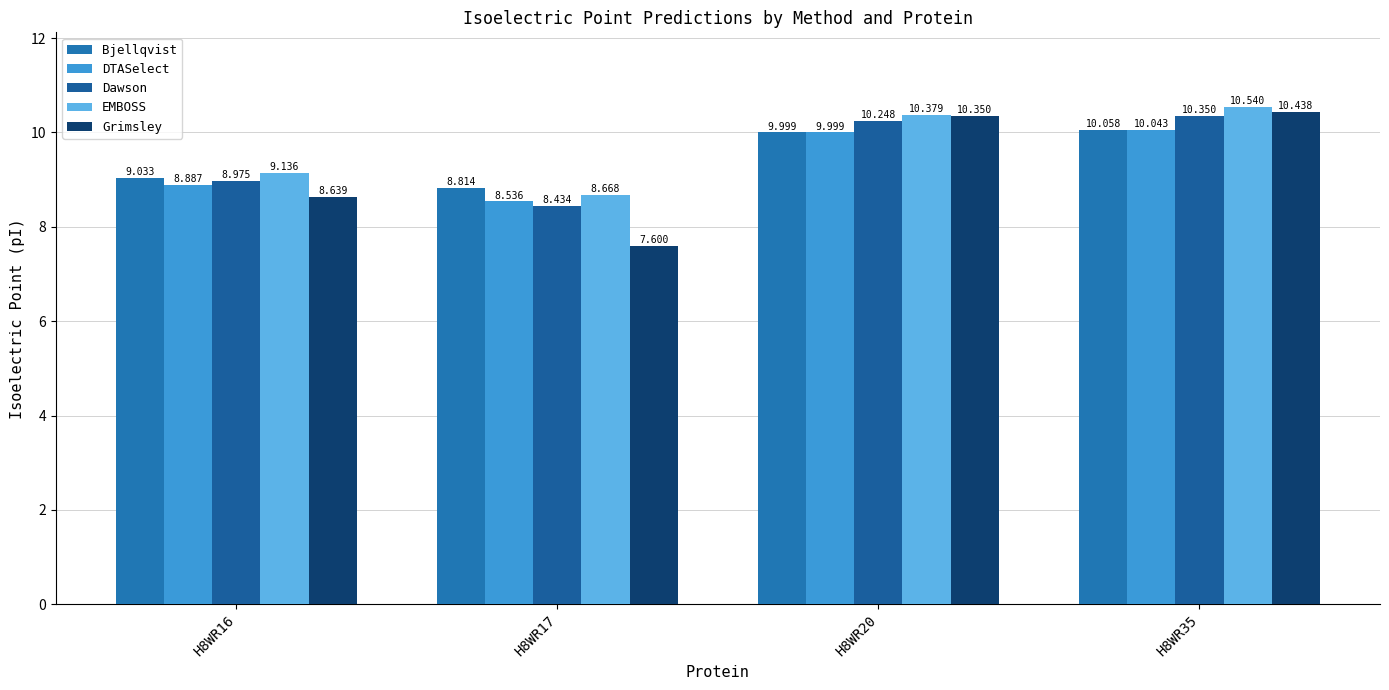

What is the difference between the maximum and minimum values in the Bjellqvist series?

1.2